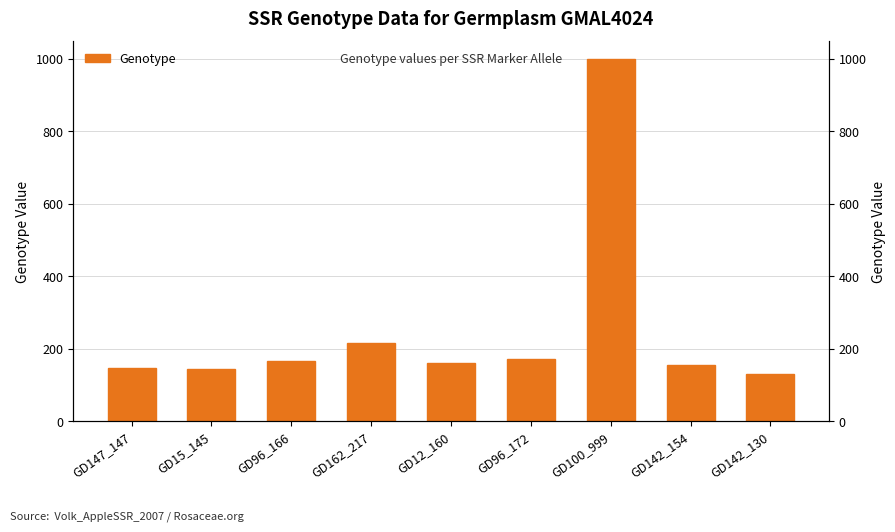

Are the bars grouped side by side (vs. stacked)?

No